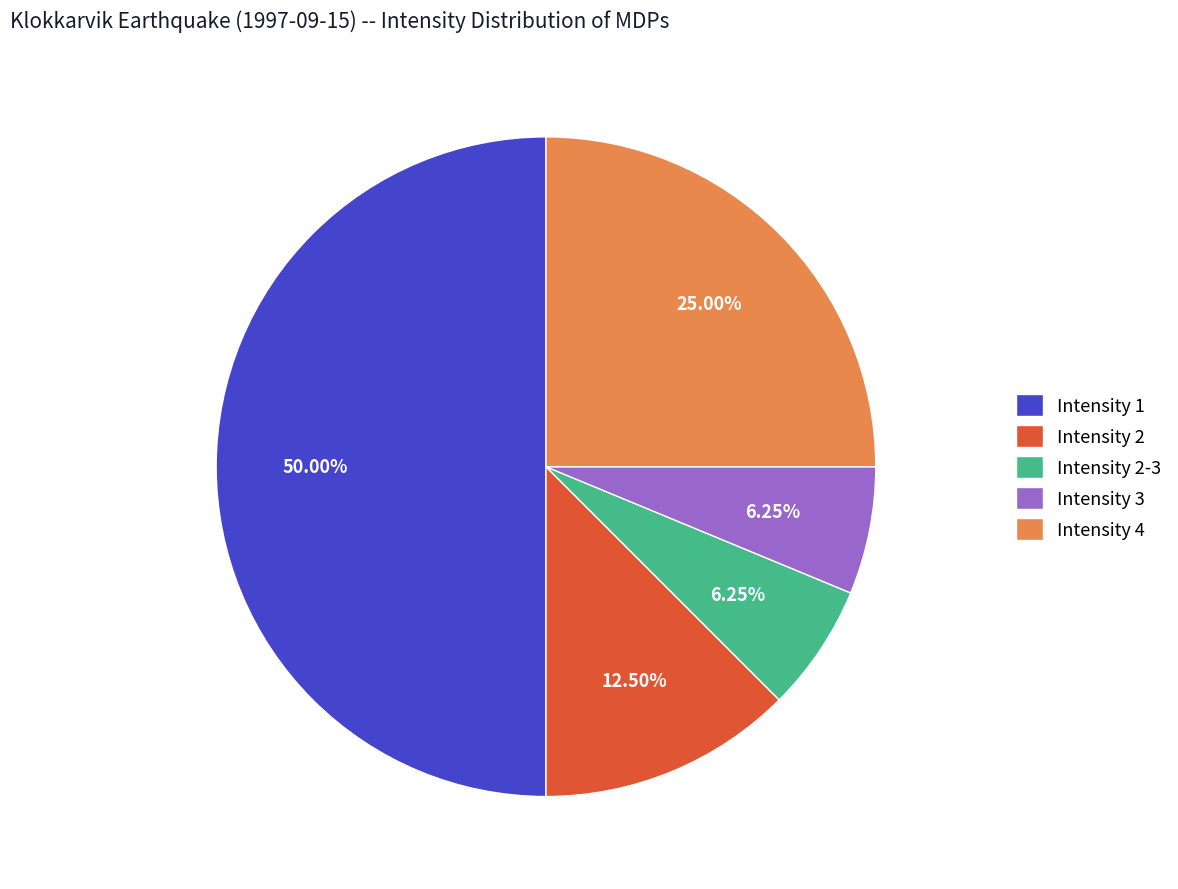

Is it true that Intensity 2 is 7% of the pie?

False